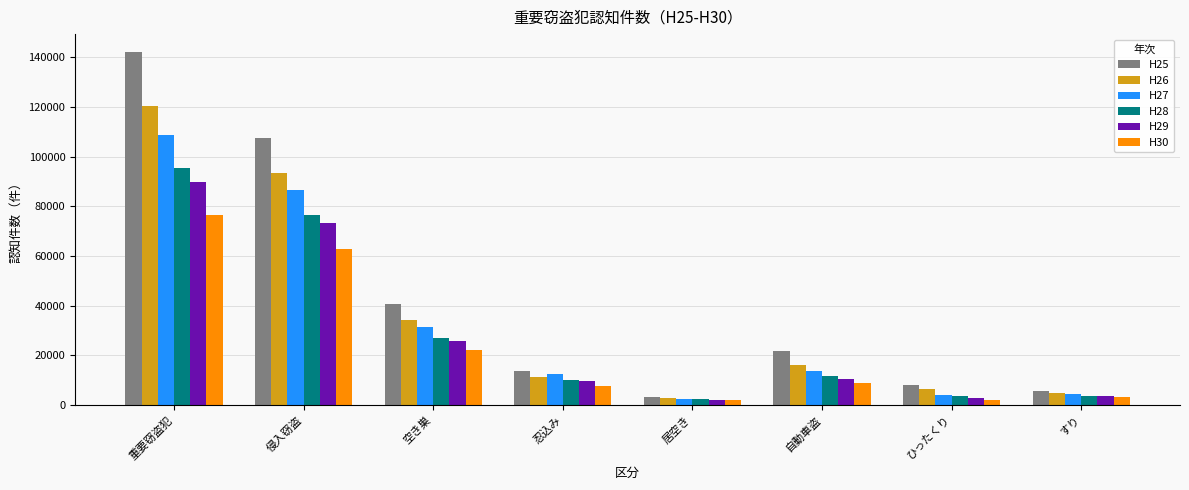

How many values in the H29 series are below 10213?

4